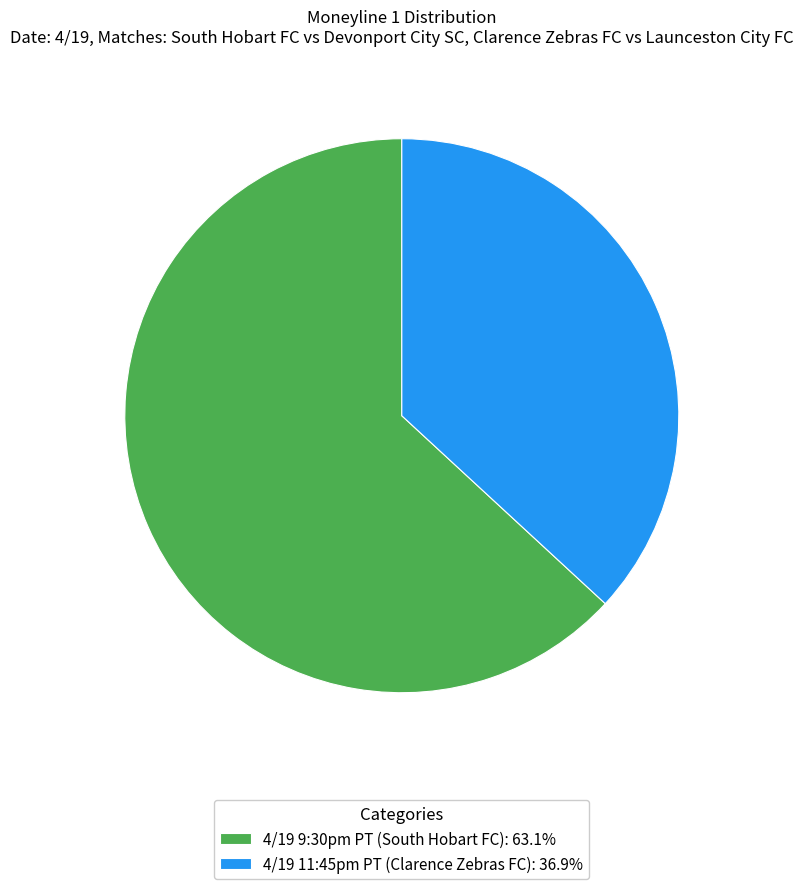

What is the smallest slice in the pie chart?

4/19 11:45pm PT (Clarence Zebras FC)